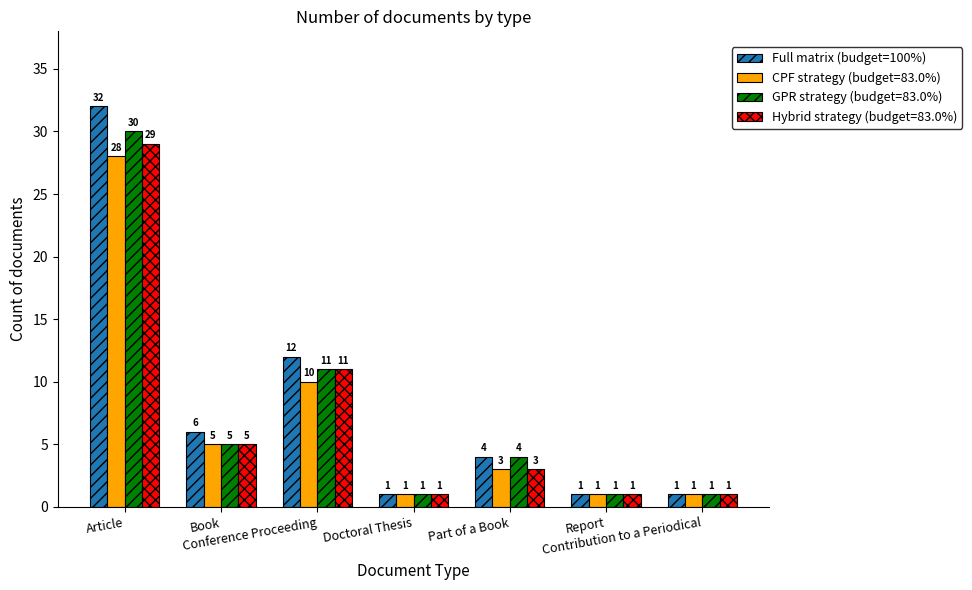

Which series has the largest range (max minus min)?

Full matrix (budget=100%)